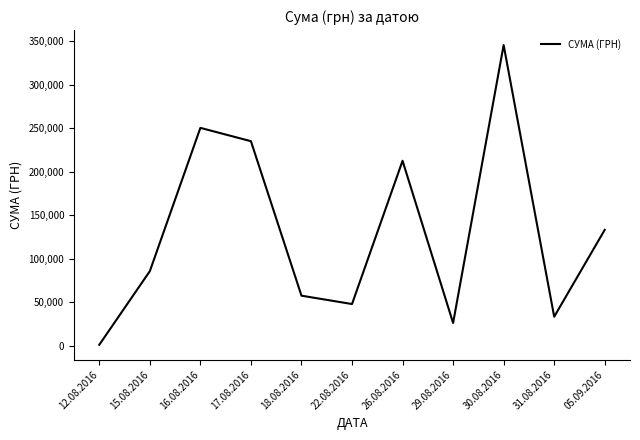

The value at 16.08.2016 is 434472.4. True or false?

False